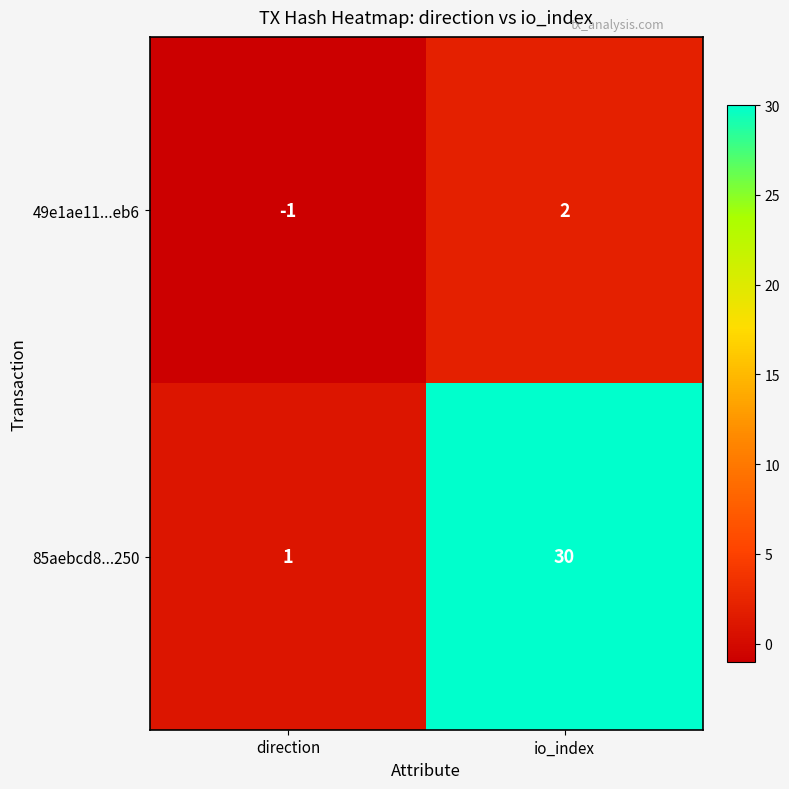

Is it true that 85aebcd8...250 equals 30 at io_index?

True